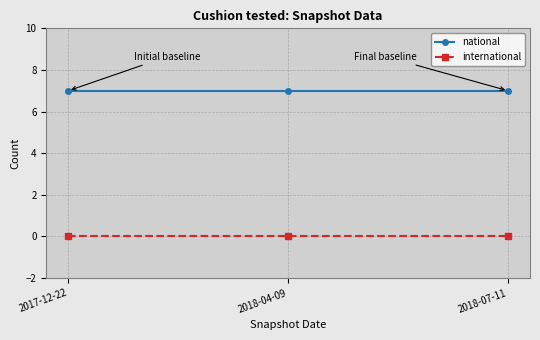

What are all the series names shown in the legend?

national, international